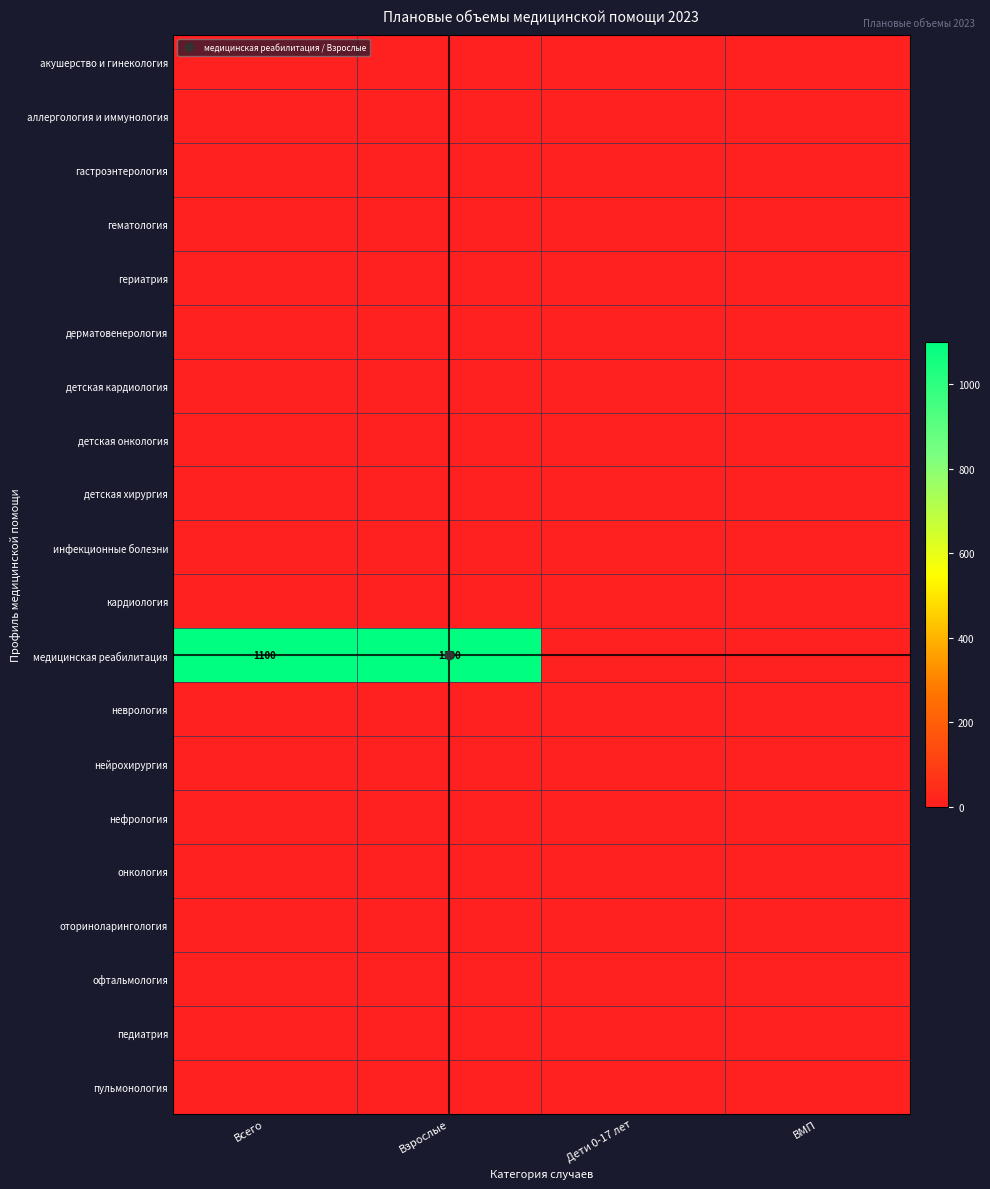

Where is пульмонология nearest to the value 0?

Всего